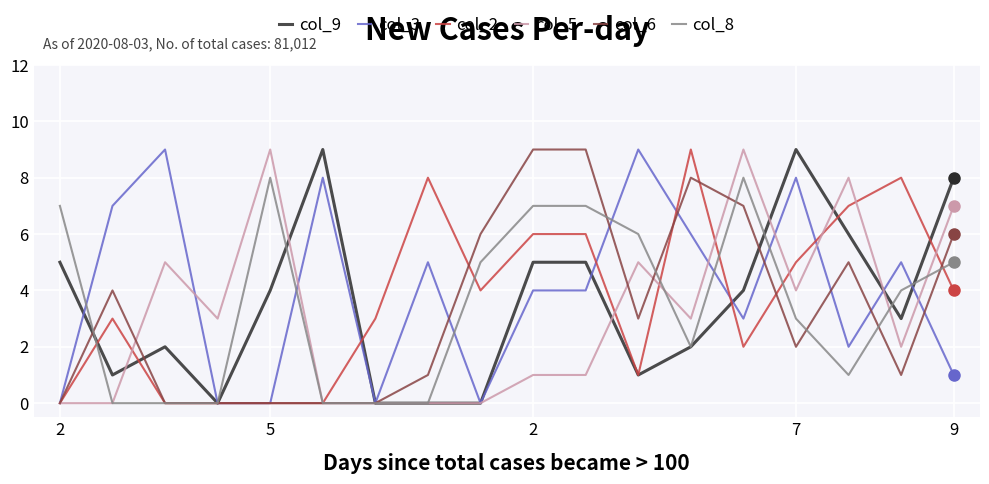

What is the maximum value shown in the chart?

9